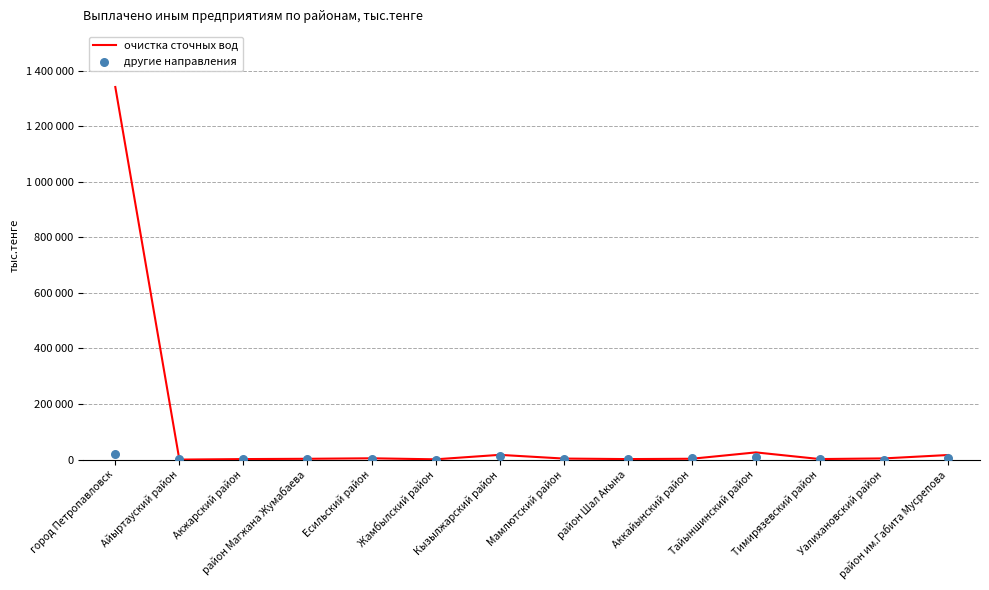

Which series has the largest total across all categories?

очистка сточных вод